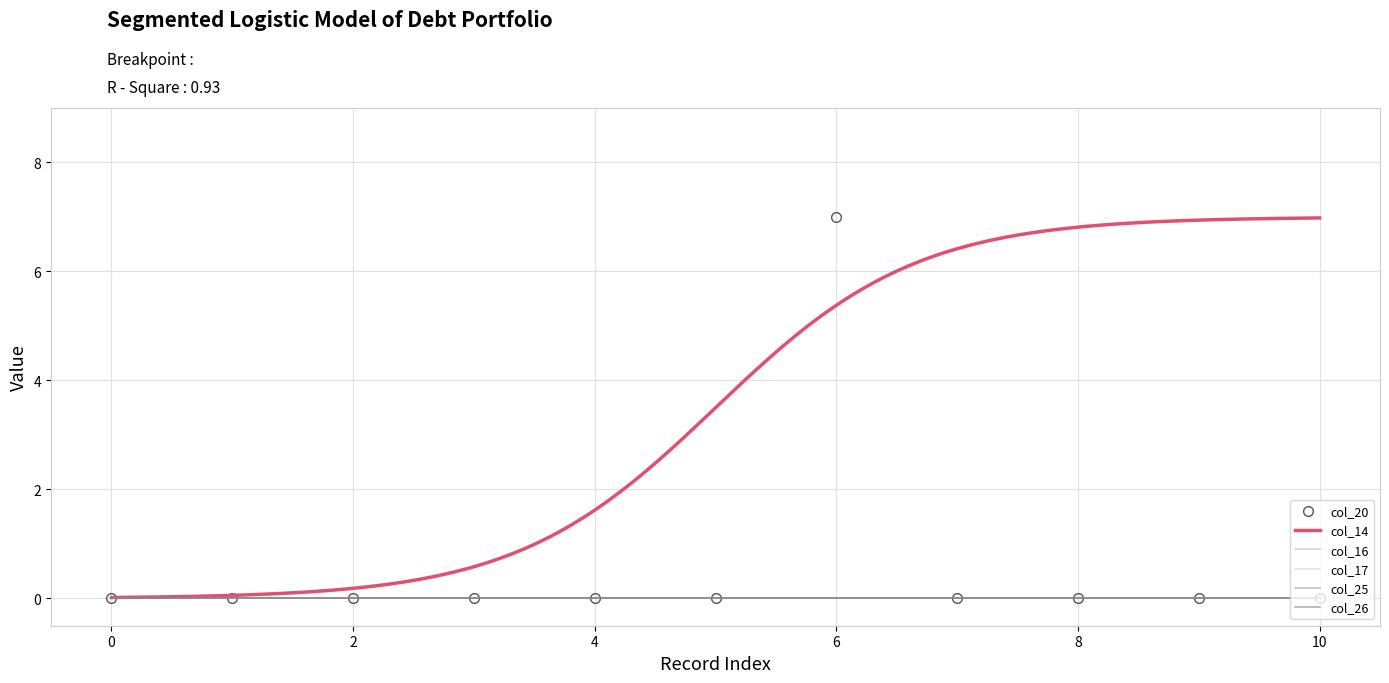

Is the value of col_26 at 6 greater than the value of col_17 at 4?

No